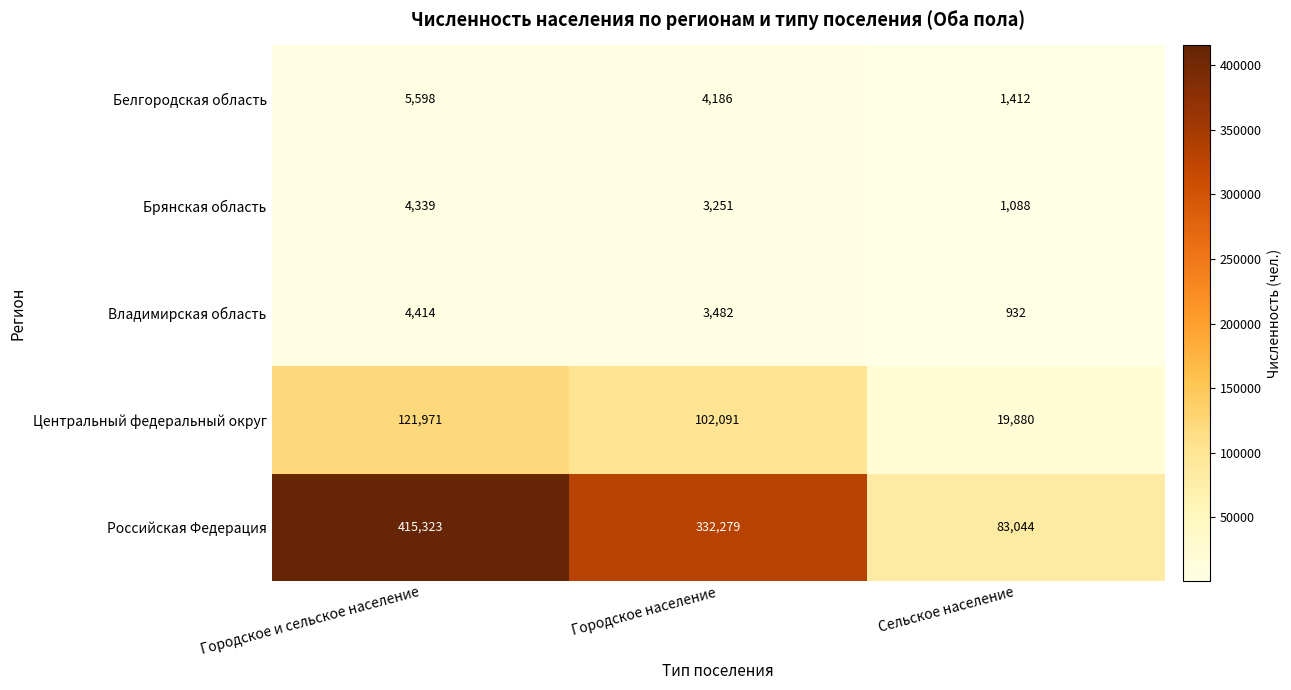

True or false: Белгородская область has a value of 2188 at Сельское население.

False